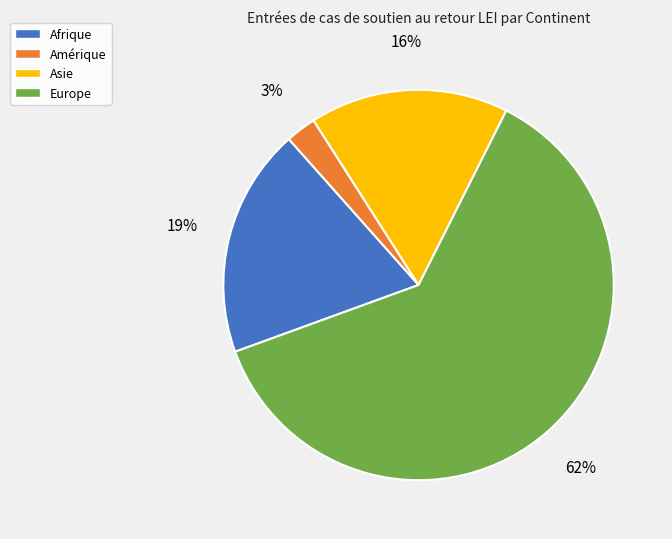

To the nearest percent, what is the average slice percentage?

25%